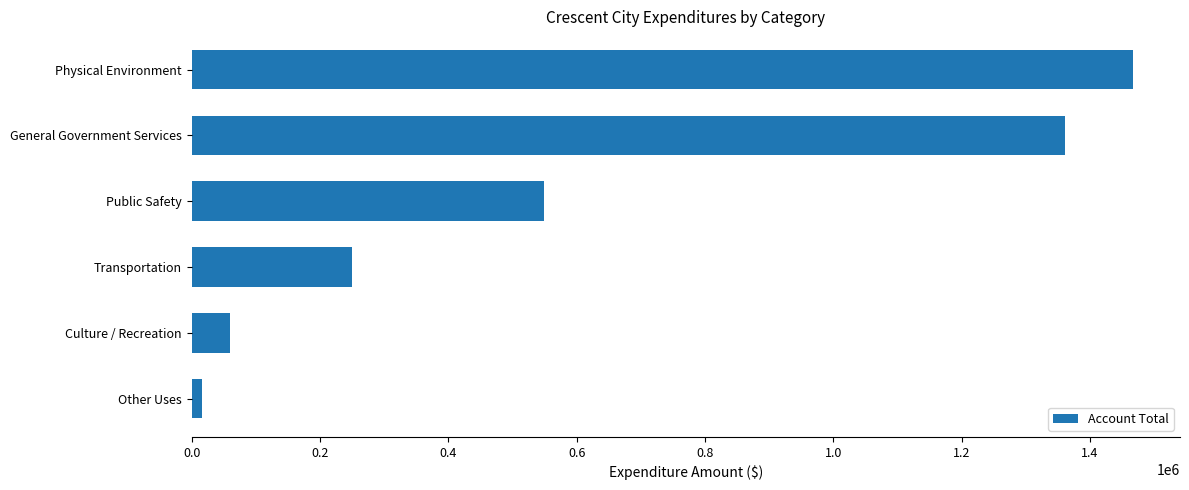

What is the difference between the maximum and second lowest values?

1407223